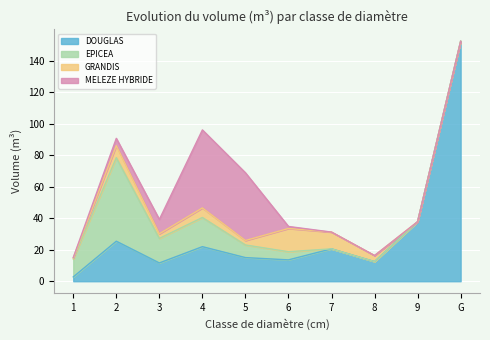

At how many categories does at least one series exceed 28?

5